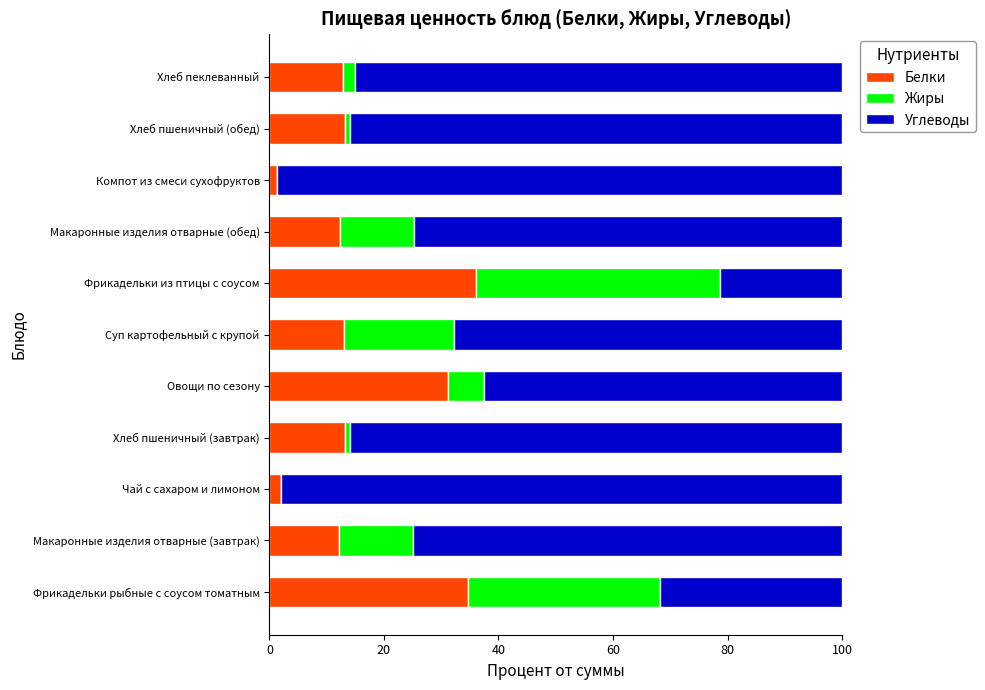

What is the maximum value for Белки?

36.1